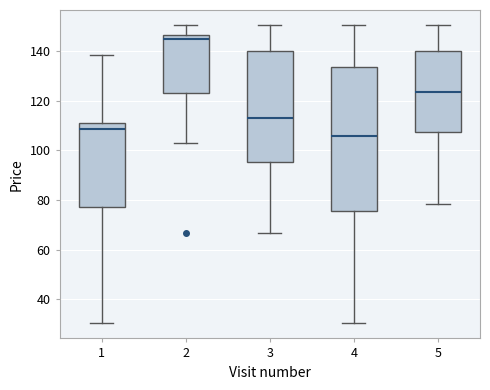

Comparing the boxes themselves (not the whiskers), which one is the tallest?

4